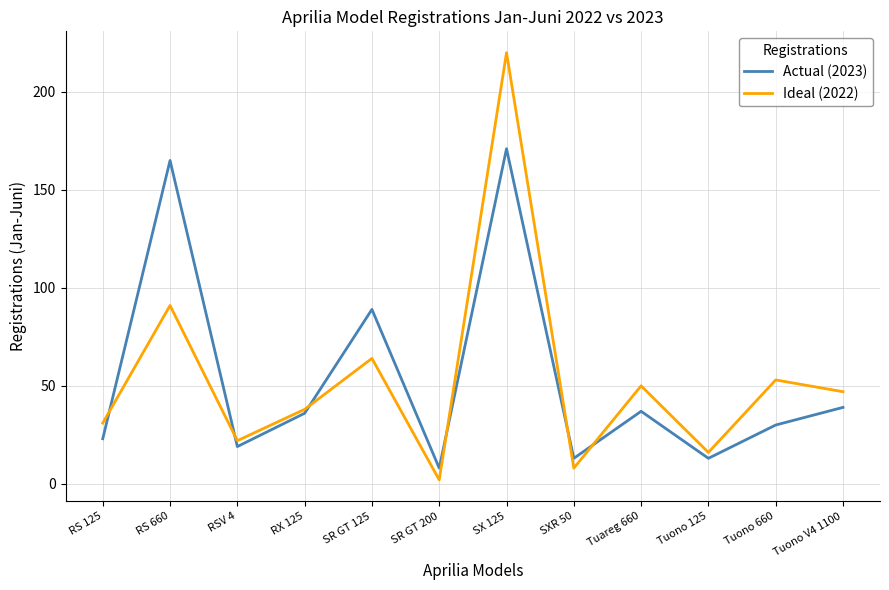

What is the total value across all series at Tuareg 660?

87